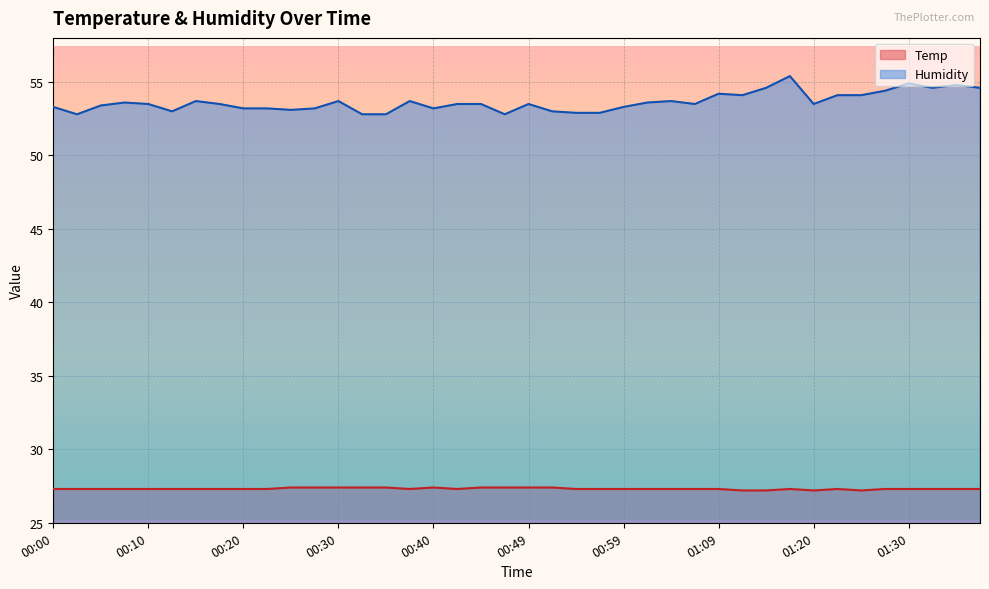

The value of Humidity at 00:32 is 52.8. True or false?

True